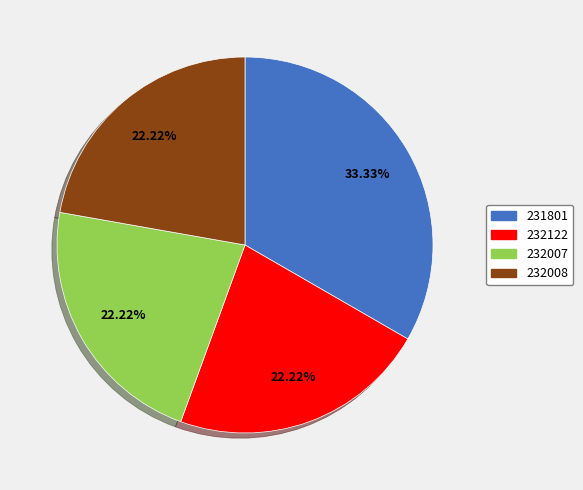

What percentage is the 232122 slice, to the nearest percent?

22%